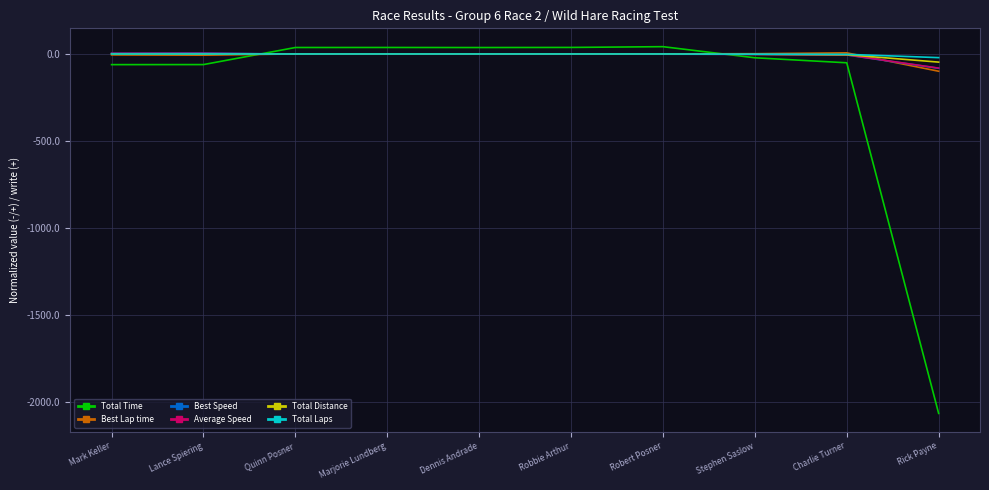

What are all the series names shown in the legend?

Total Time, Best Lap time, Best Speed, Average Speed, Total Distance, Total Laps